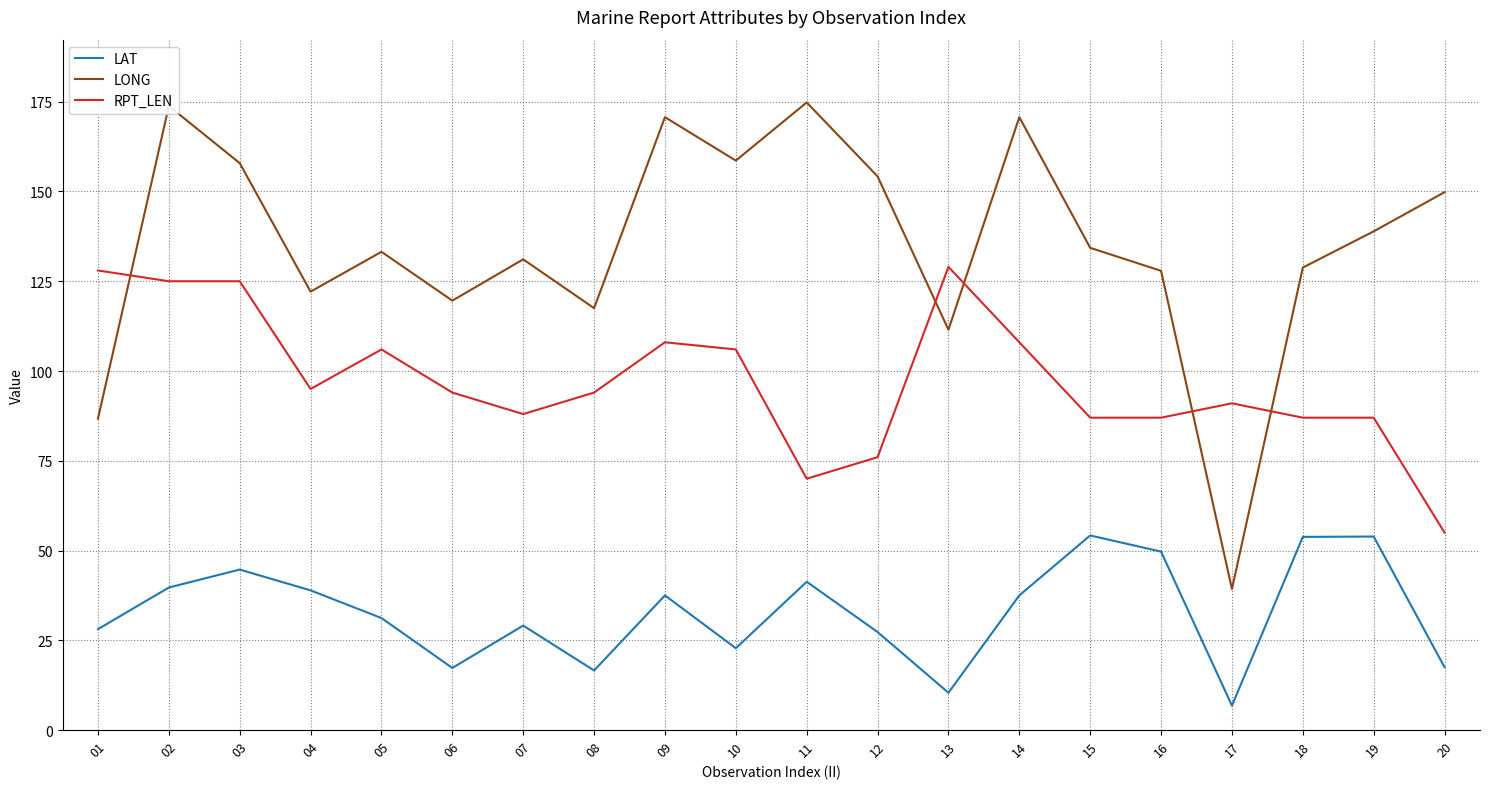

Which category has the lowest value in the LONG series?

17